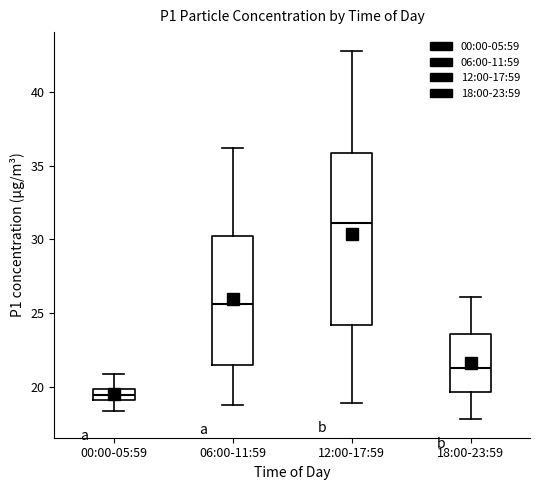

Where does the upper whisker of the box for 12:00-17:59 end on the y-axis? The values are not printed on the chart, so give them approximately, as read against the axis.

43.0